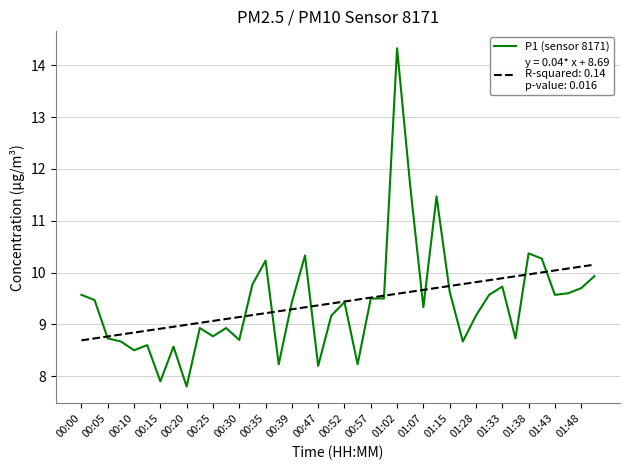

What is the smallest value displayed?

7.8